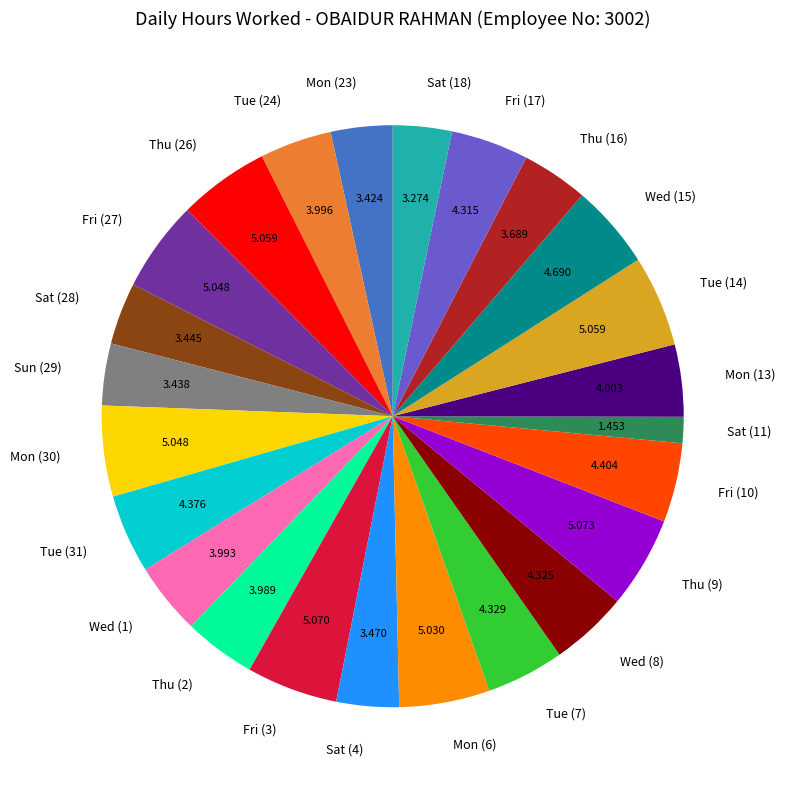

Is the sum of Mon (6) and Wed (1) greater than half?

No